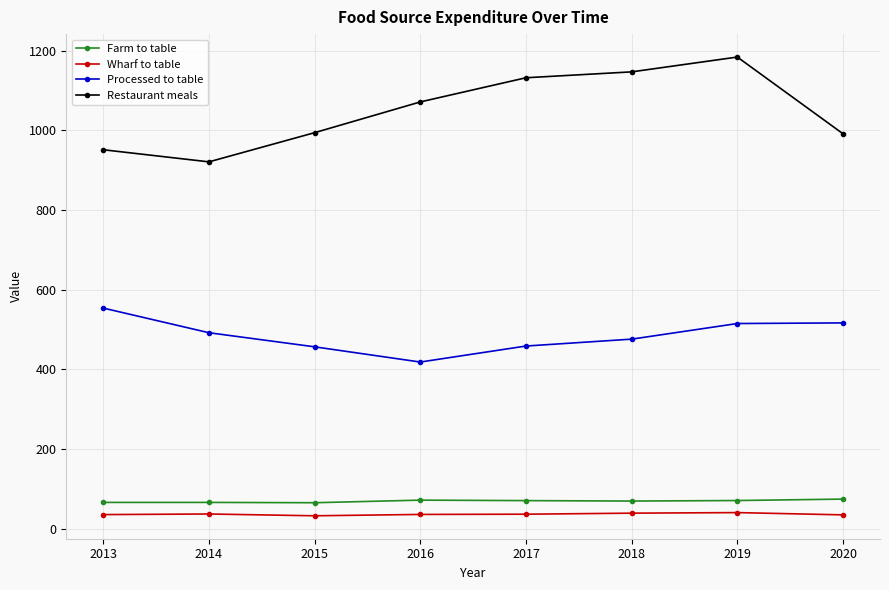

What is the sum of the Wharf to table values at 2018 and 2017?

75.0